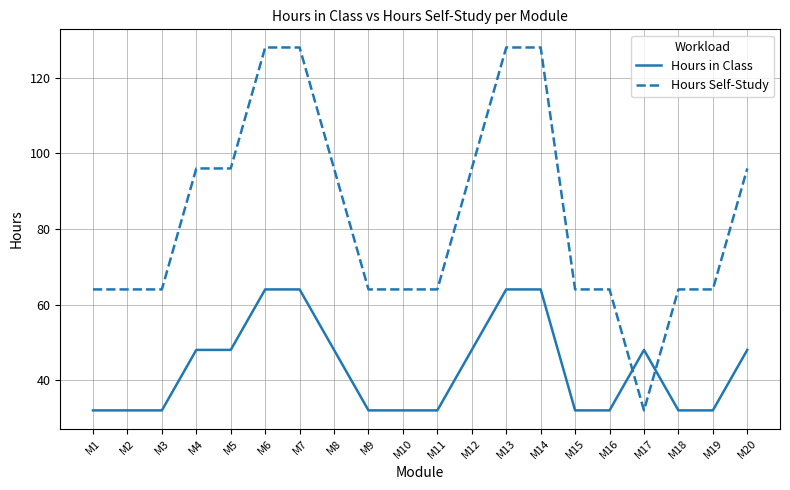

How many times do Hours in Class and Hours Self-Study cross each other?

2